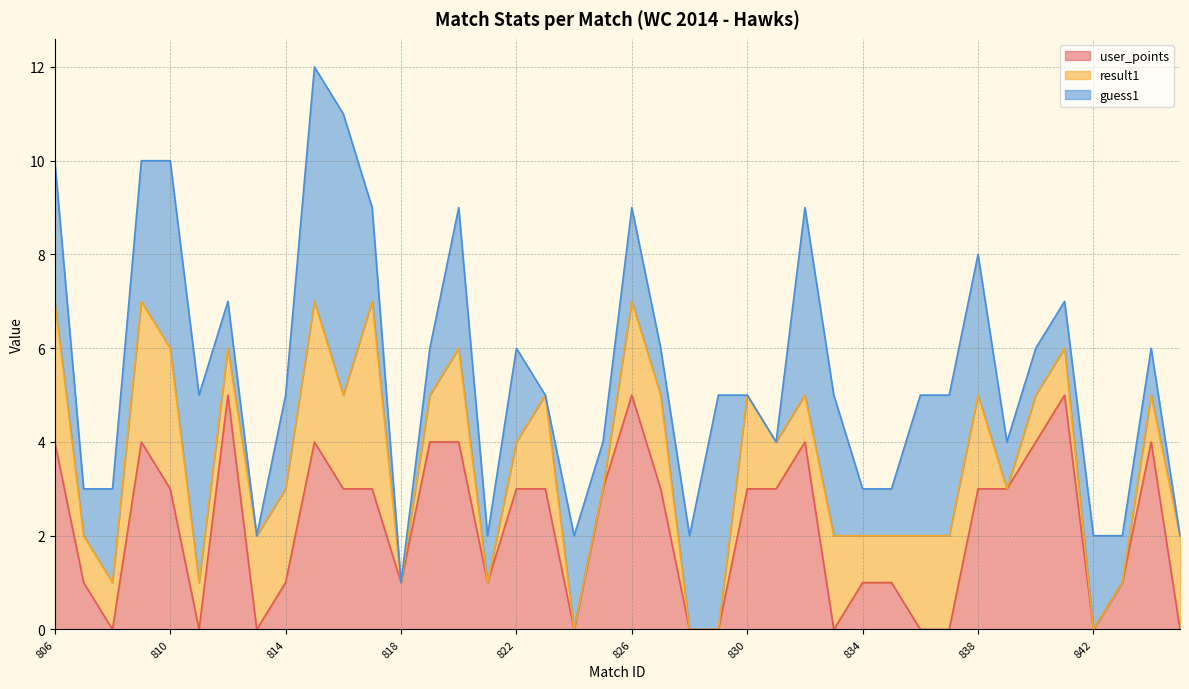

True or false: user_points has a value of 2 at 840.

False